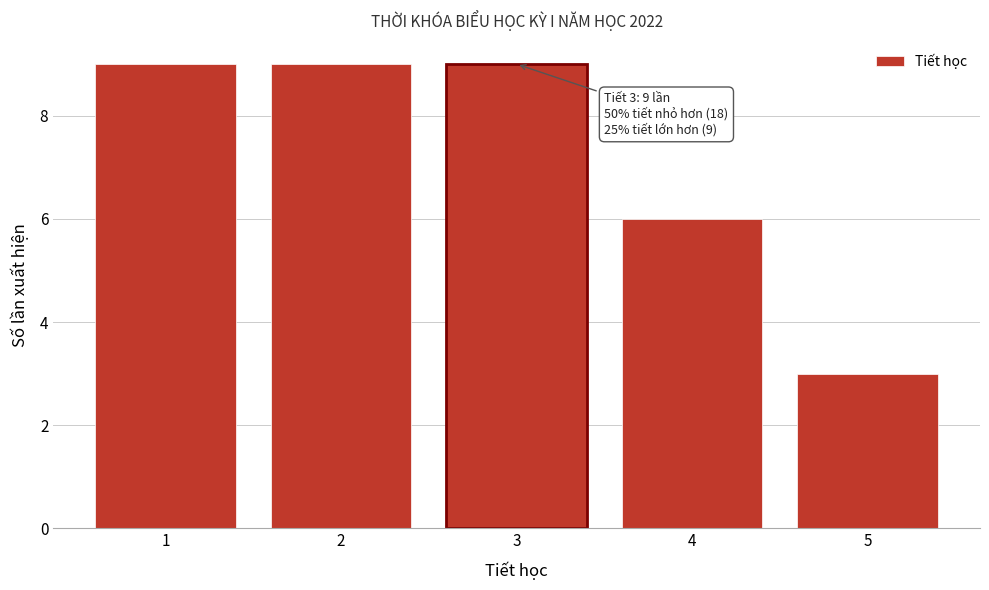

Reading left to right, extract all data points from this chart.

1=9	2=9	3=9	4=6	5=3